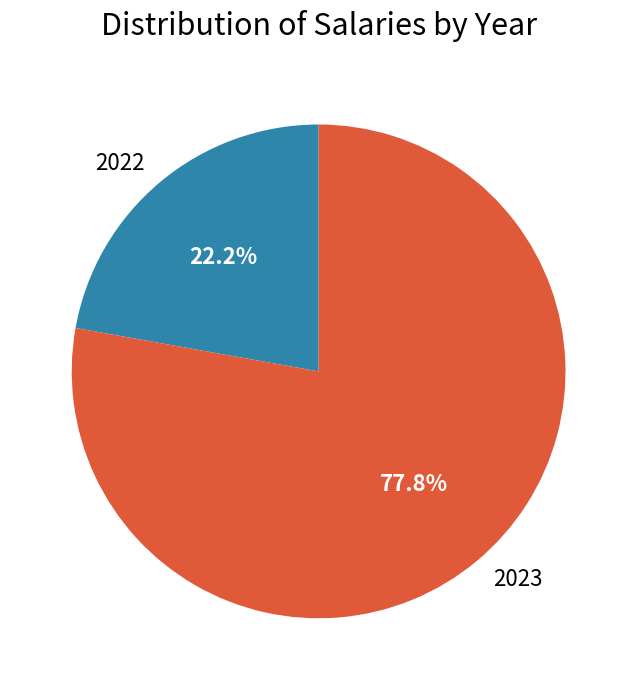

Between 2023 and 2022, which is larger?

2023